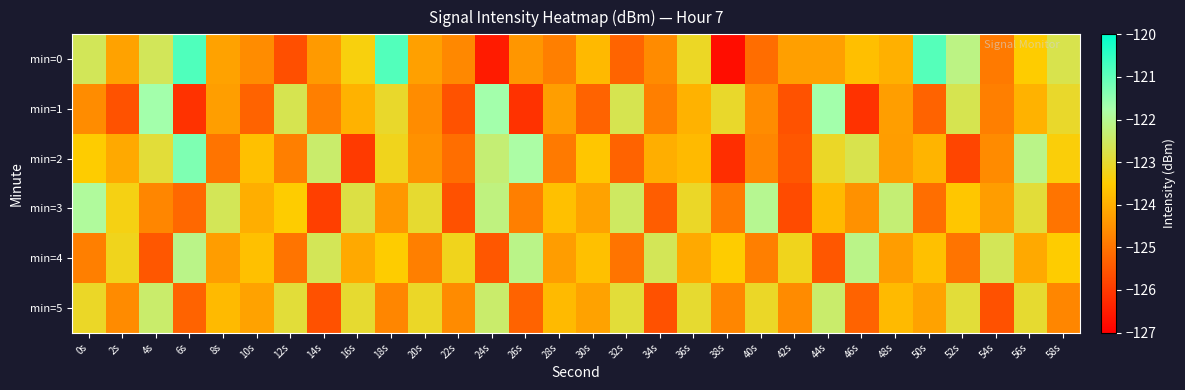

Between 2s and 38s, which series saw the biggest shift?

min=0